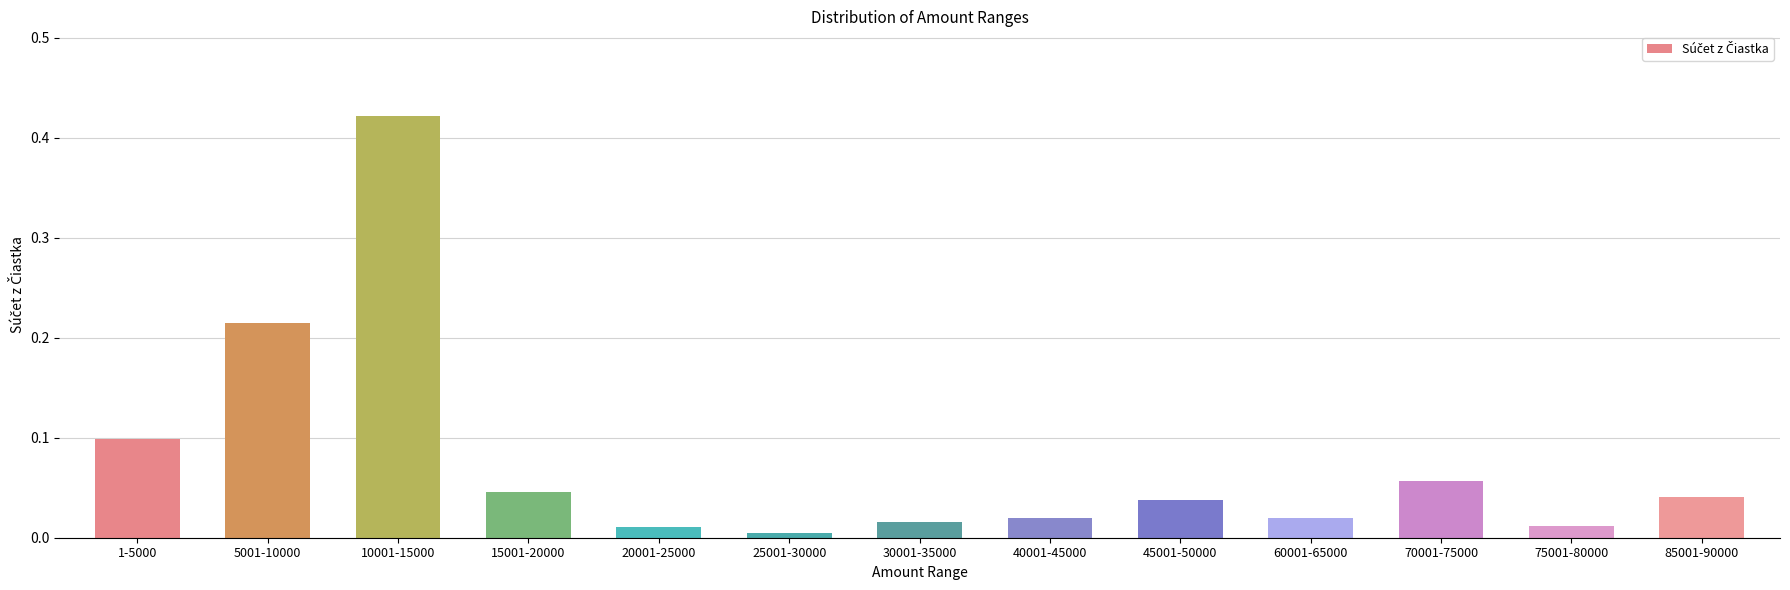

The value at 70001-75000 is 0.0. True or false?

False